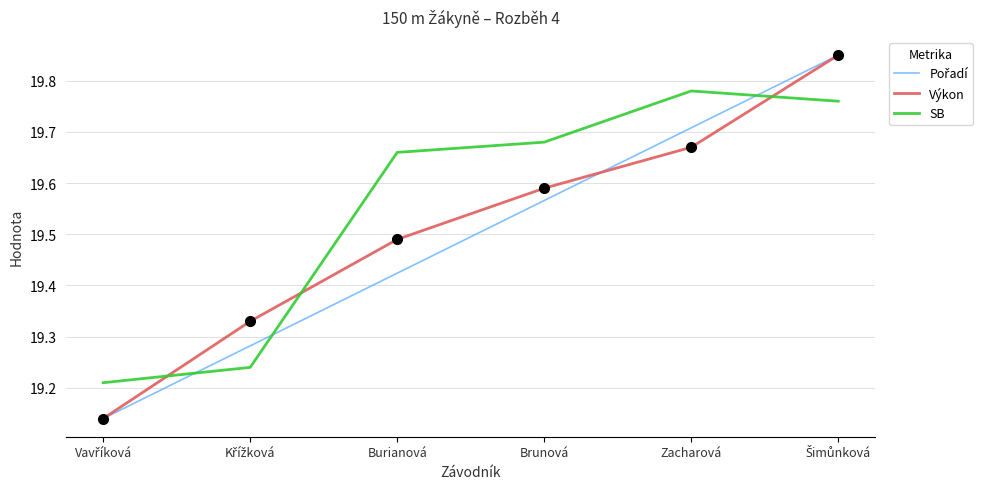

Is it true that SB equals 6.5 at Zacharová?

False